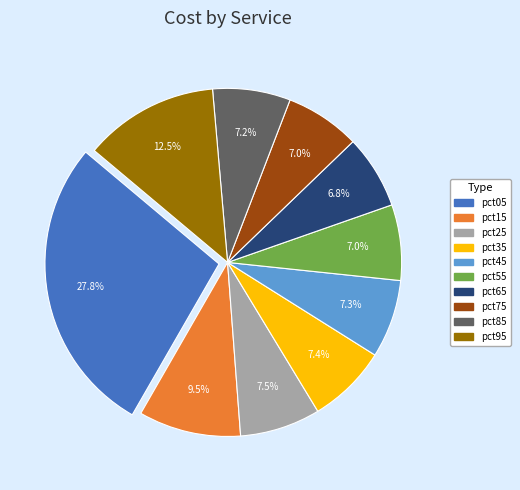

True or false: pct45 accounts for 1% of the total.

False